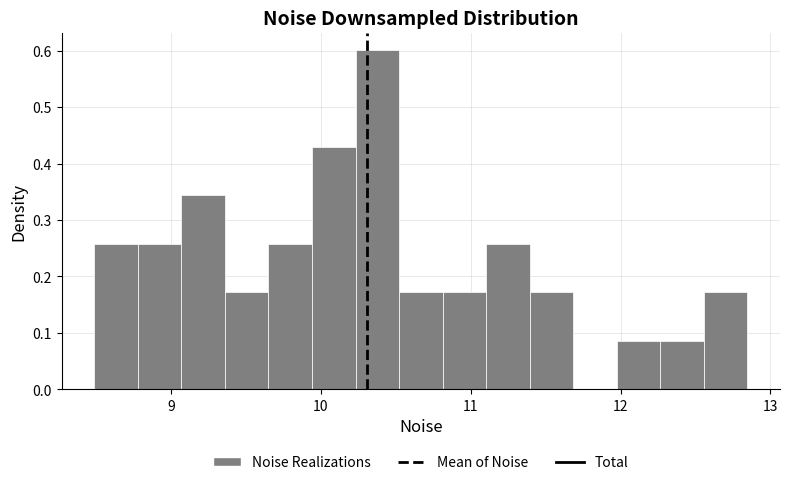

Read against the x-axis, roughly where is the centre of the tallest bar?

10.4